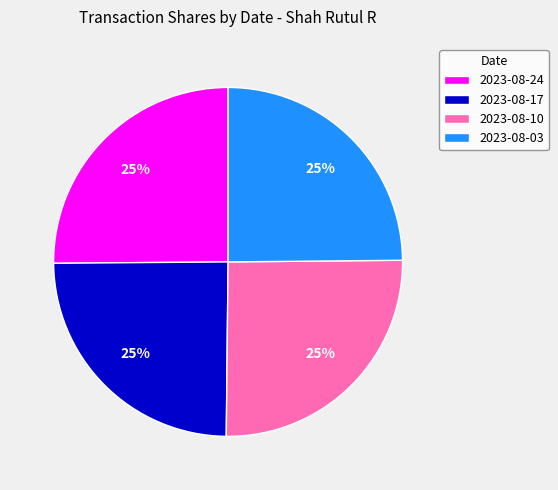

To the nearest percent, what portion does 2023-08-10 represent?

25%